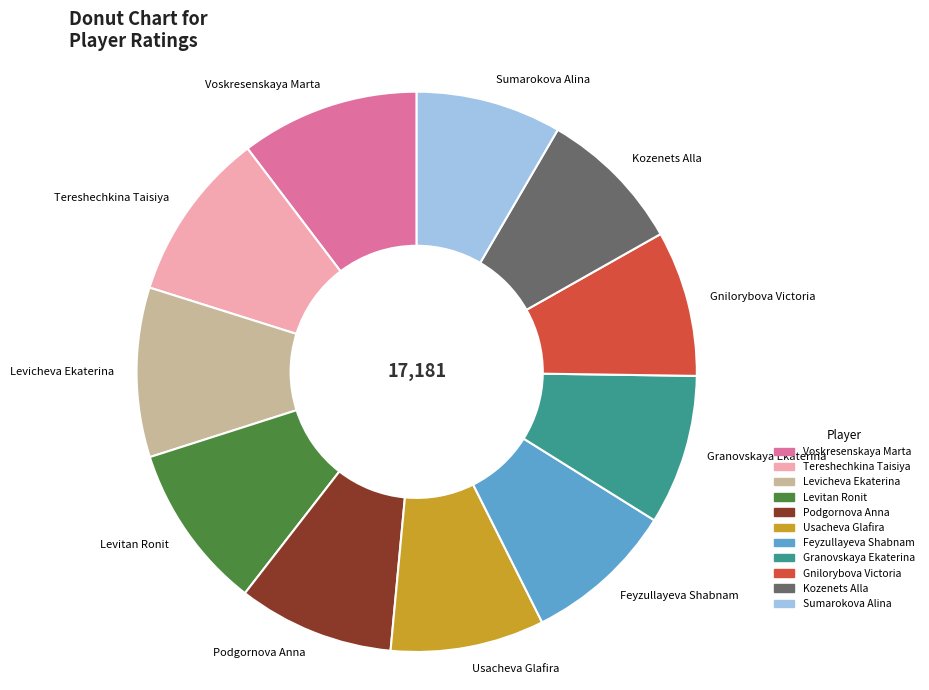

Is there a majority slice in this chart?

No